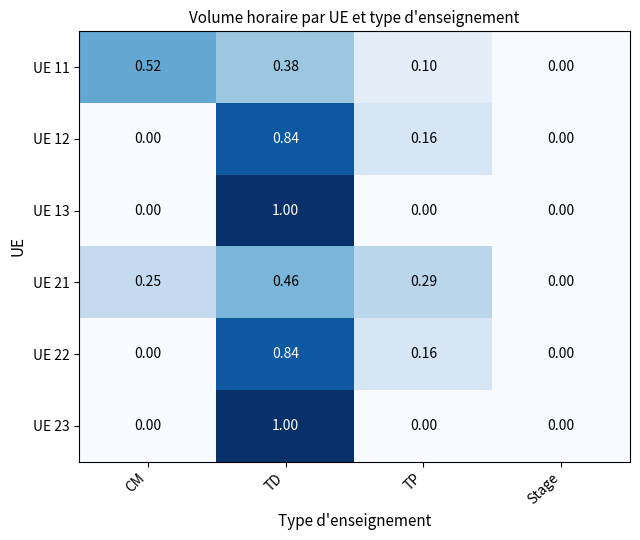

List the labels in order of UE 21 value, largest first.

TD, TP, CM, Stage